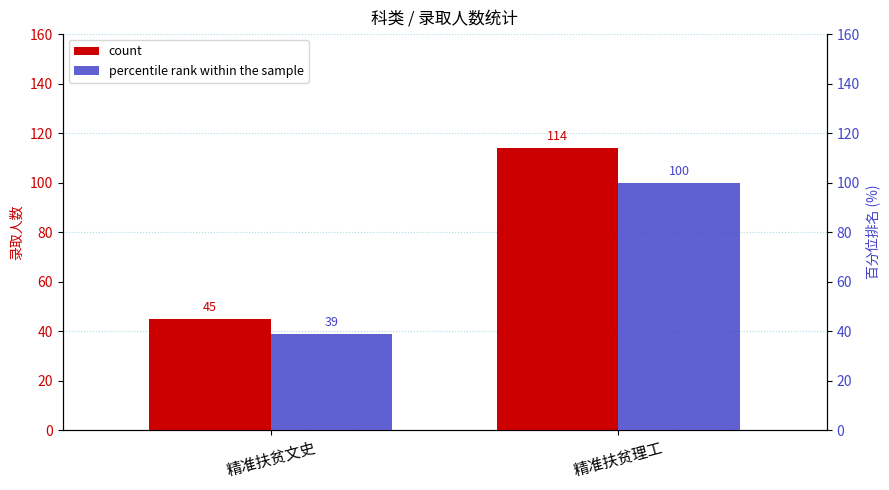

How many distinct data groups are displayed?

2